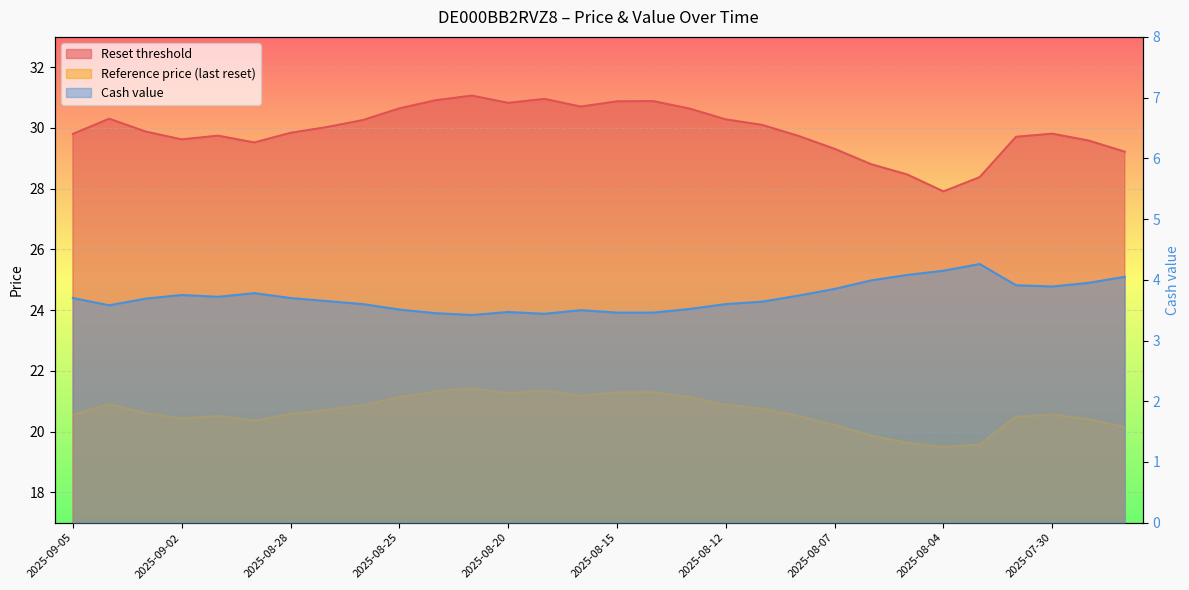

What is the label of the 15th point from the left?

2025-08-18